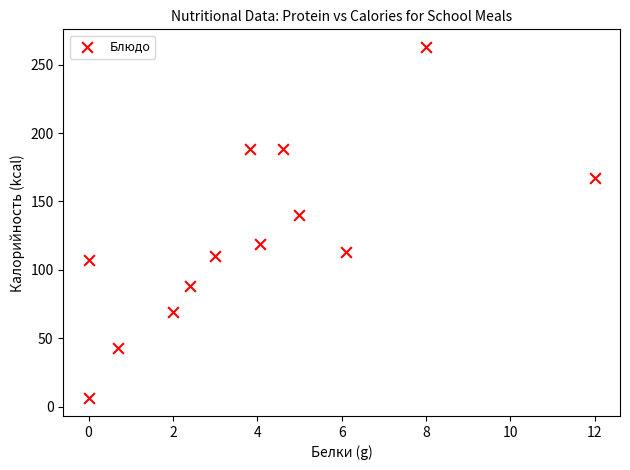

What is the range of Y values (max minus min)?

257.0